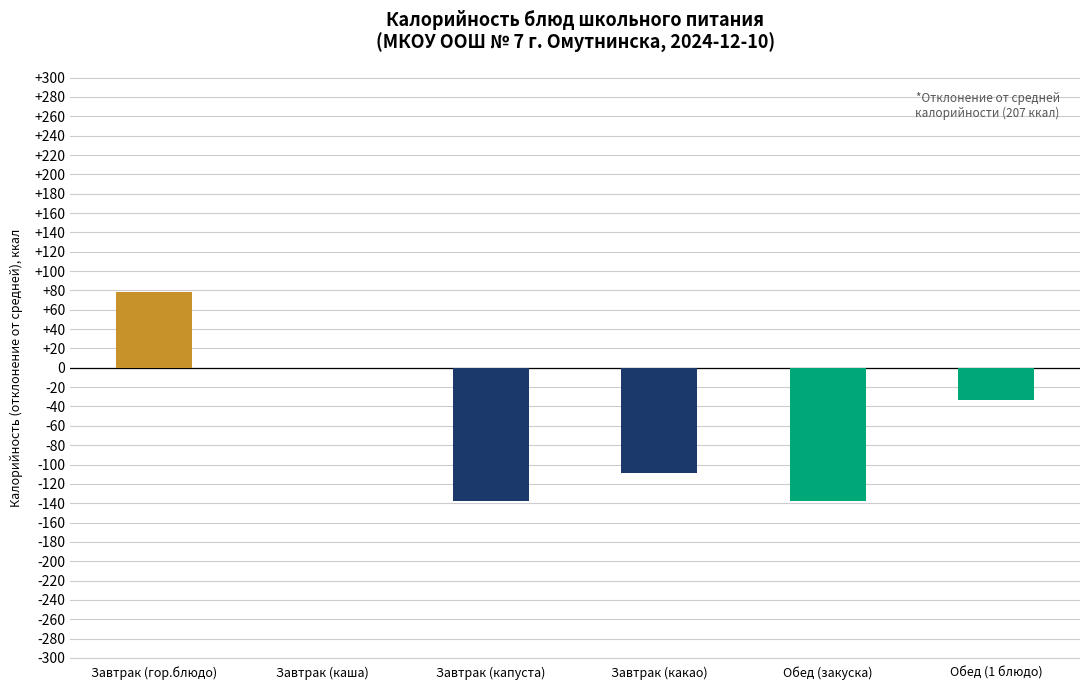

Reading left to right, list all the values displayed in this chart.

78	0	-138	-109	-138	-33